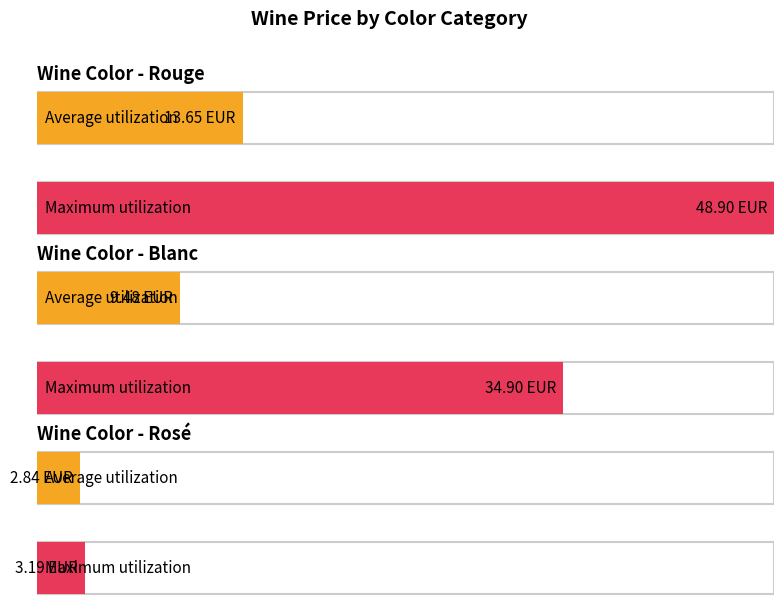

Which has a higher value, Blanc or 13?

Blanc